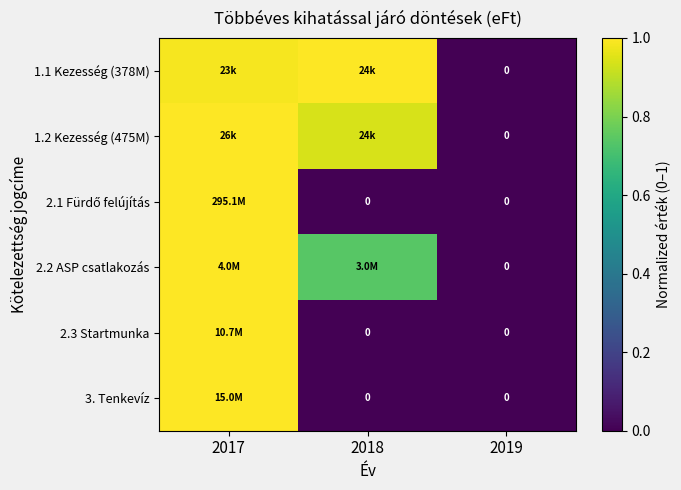

At which label is 2.3 Startmunka closest to 0?

2018